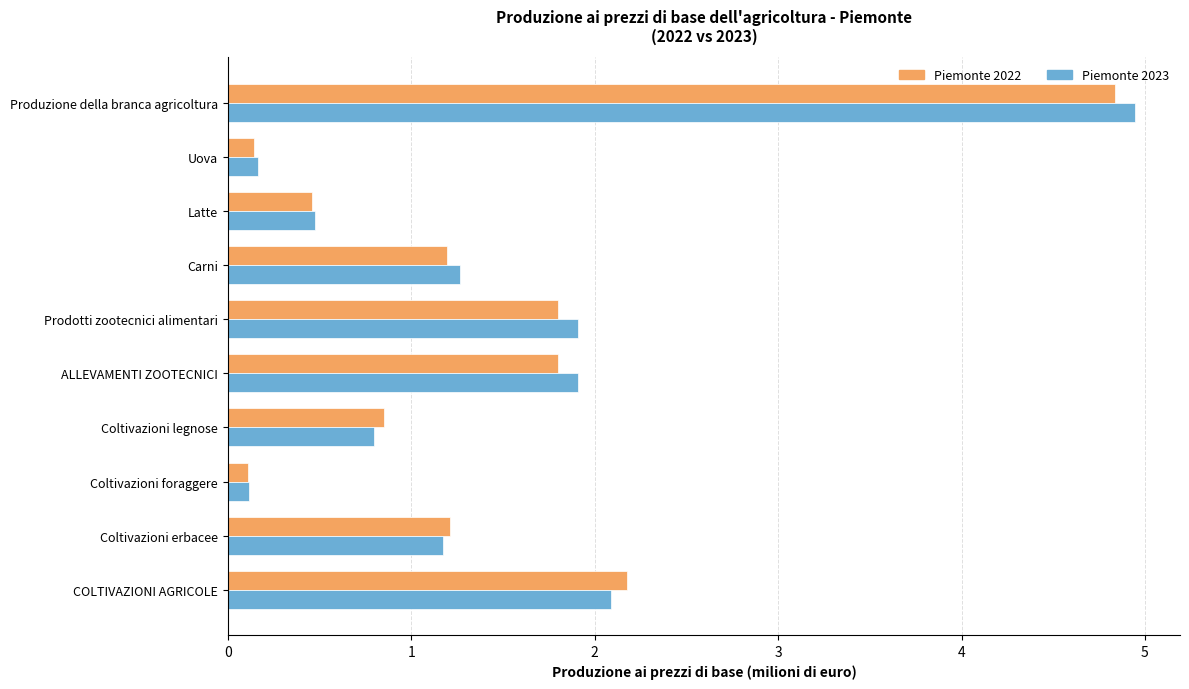

Which series has the largest range (max minus min)?

Piemonte 2023